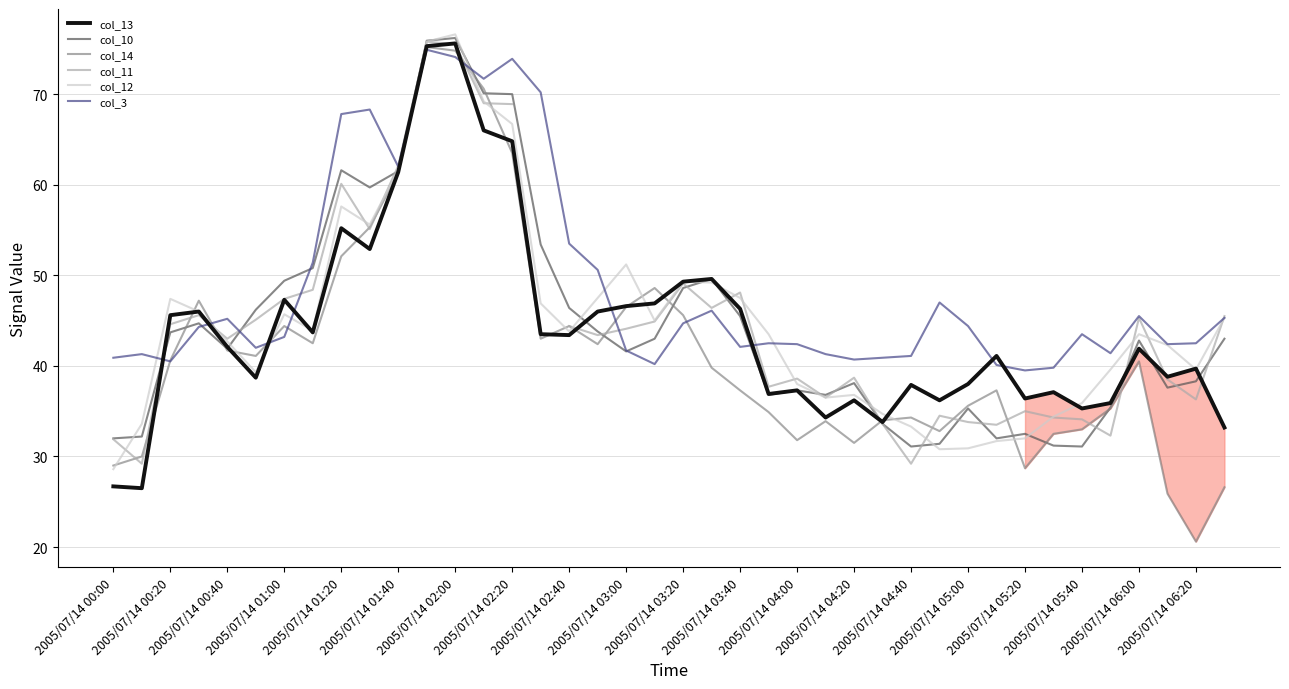

The col_12 series shows 10.9 at 2005/07/14 06:20. True or false?

False